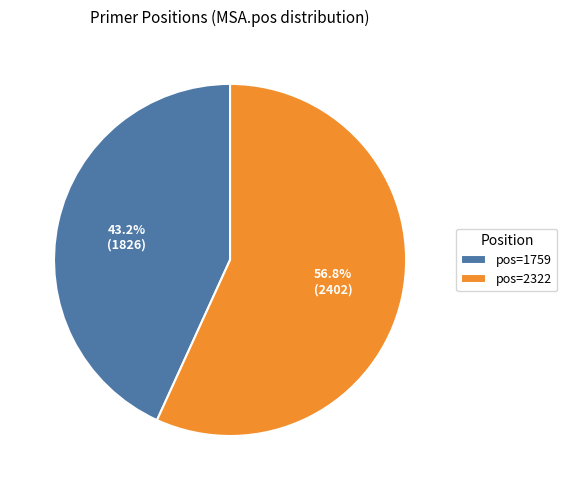

What percentage do pos=2322 and pos=1759 together represent?

100.0%